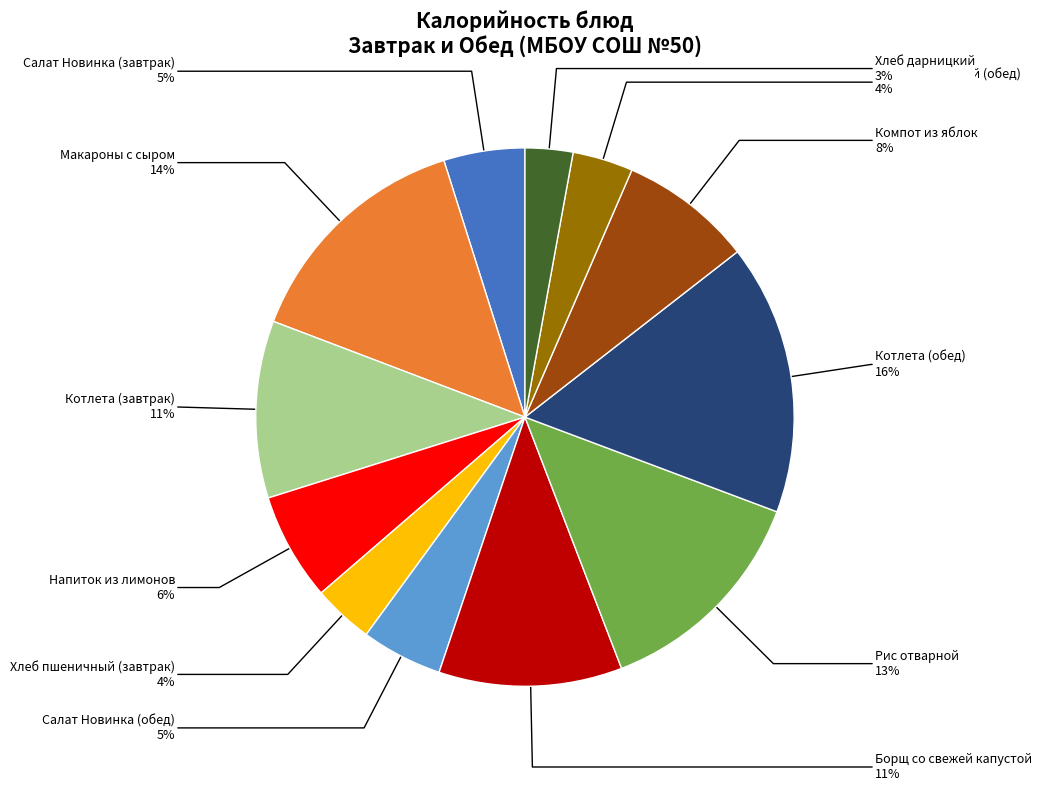

Does any single category account for the majority?

No